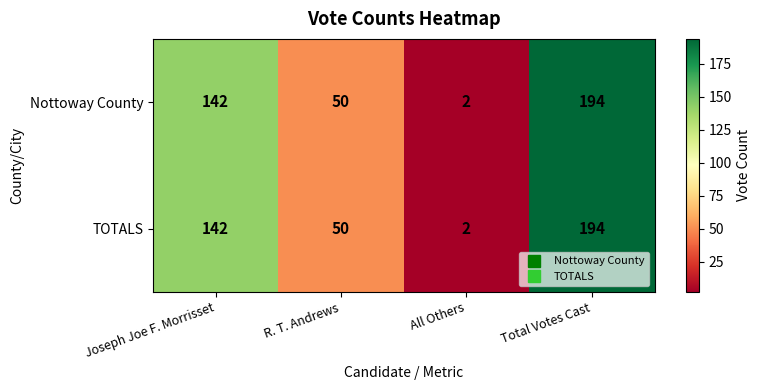

What is the maximum value shown in the chart?

194